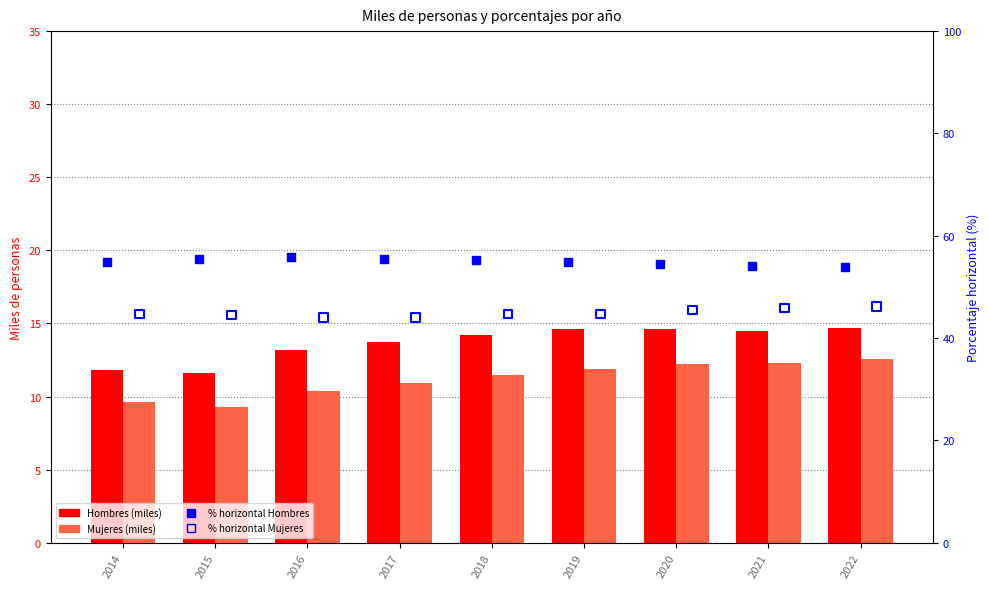

At which category is the sum across all series the highest?

2022